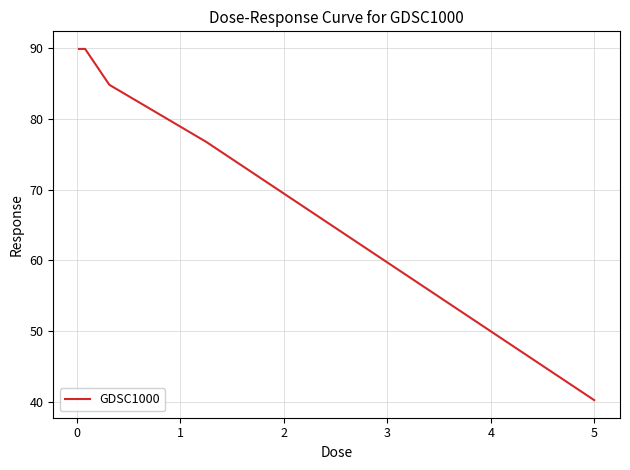

What is the difference between the maximum and minimum values?

49.5